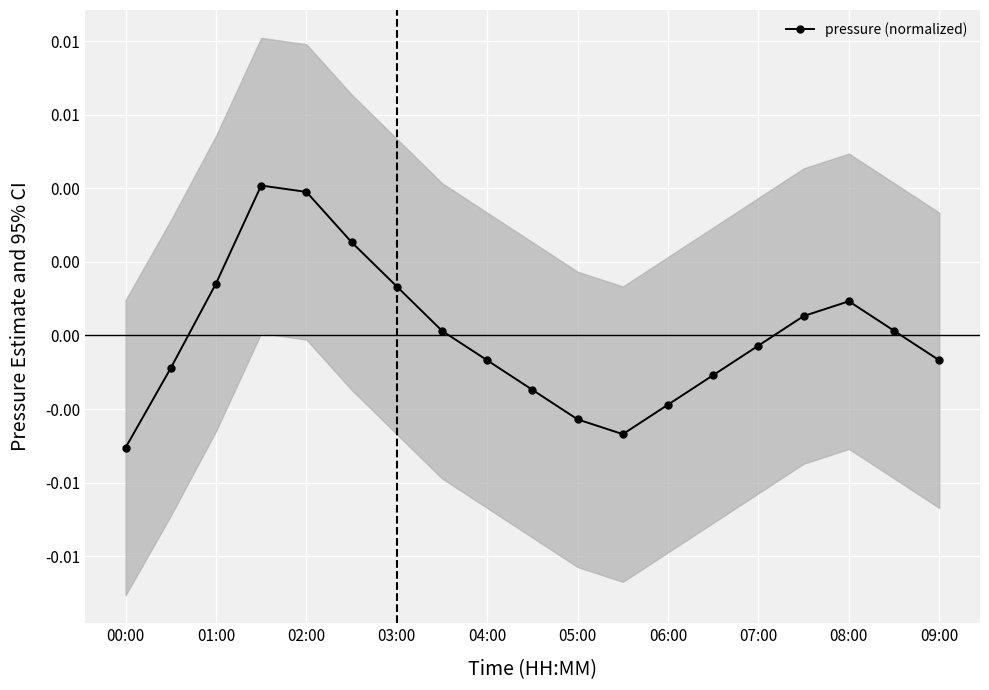

Is this an area chart (filled region under the line)?

No